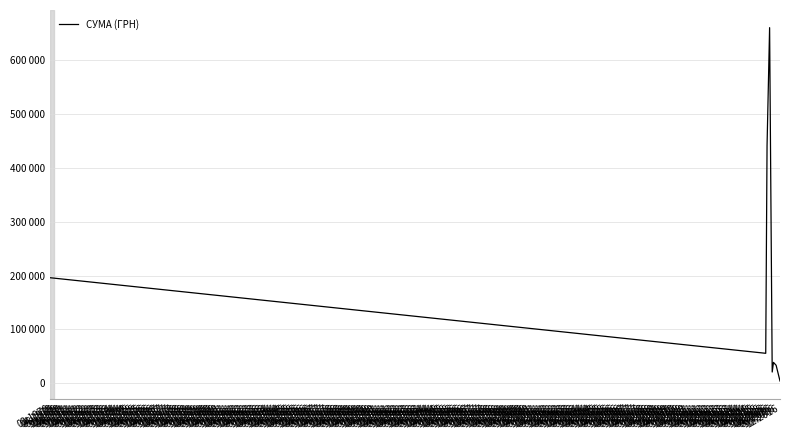

True or false: the data has more than 1 interior local peaks.

True